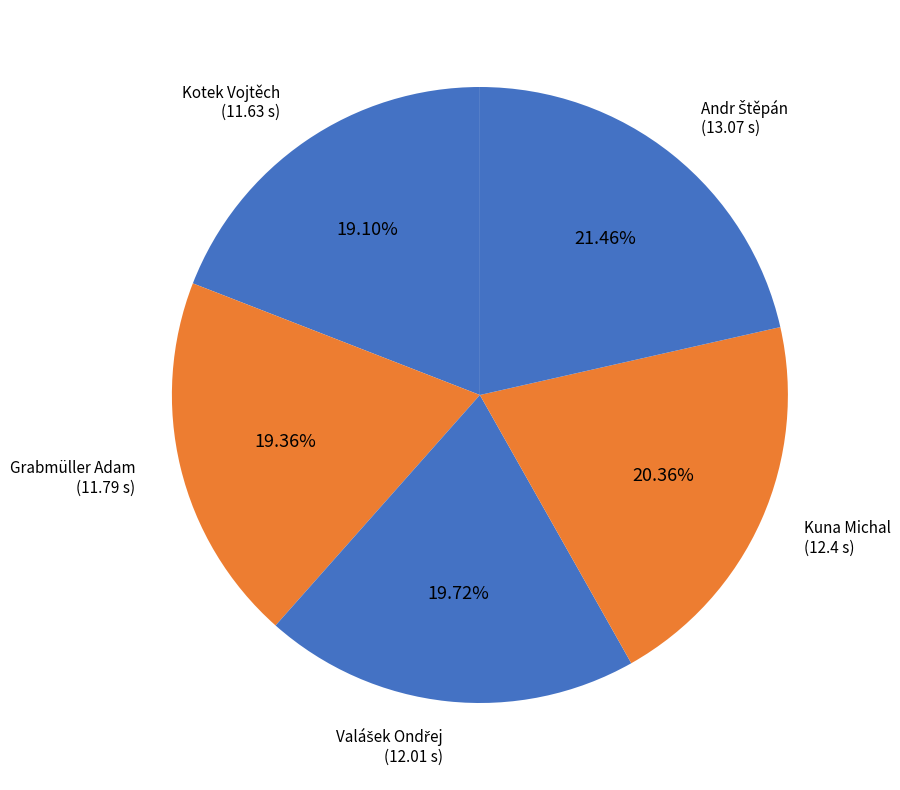

How many slices are in this pie chart?

5